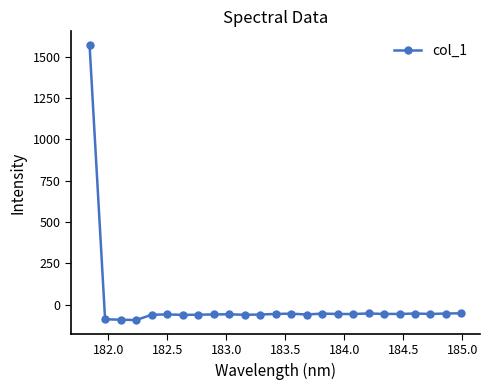

True or false: there are more than 2 points higher than both neighbors.

True